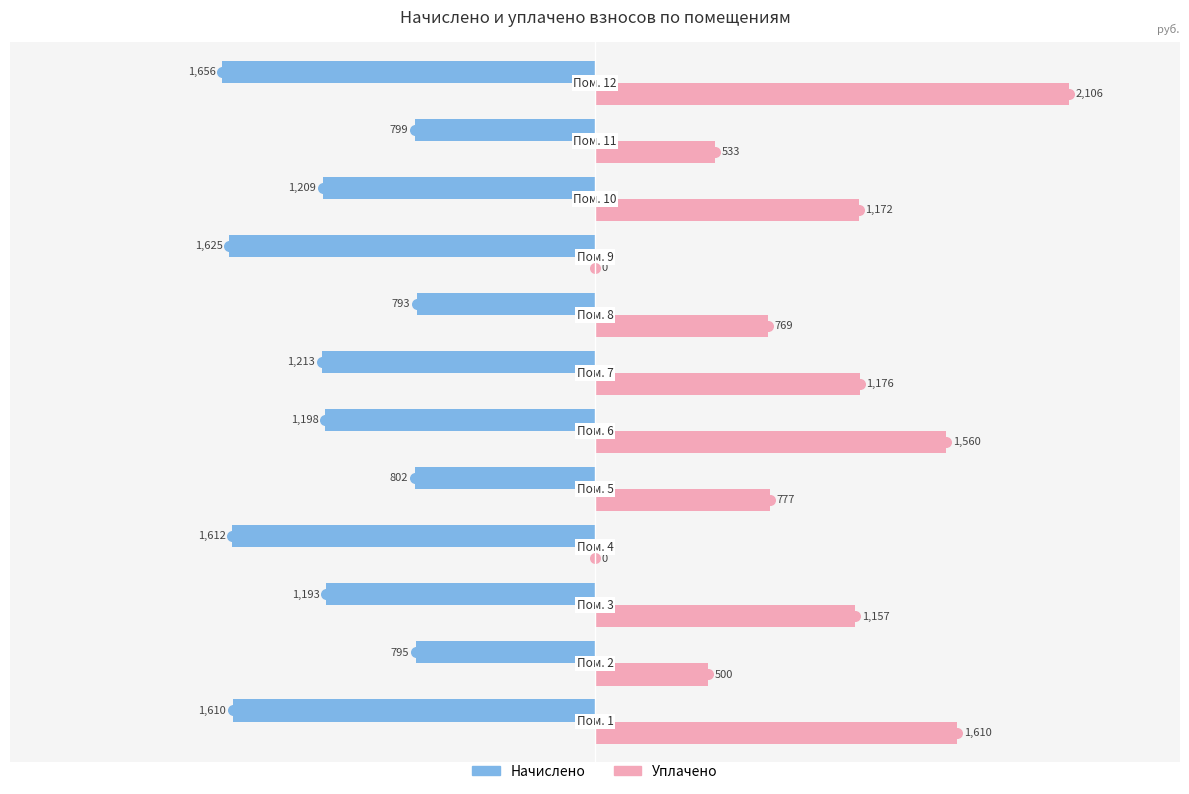

What is the maximum value shown in the chart?

2105.6